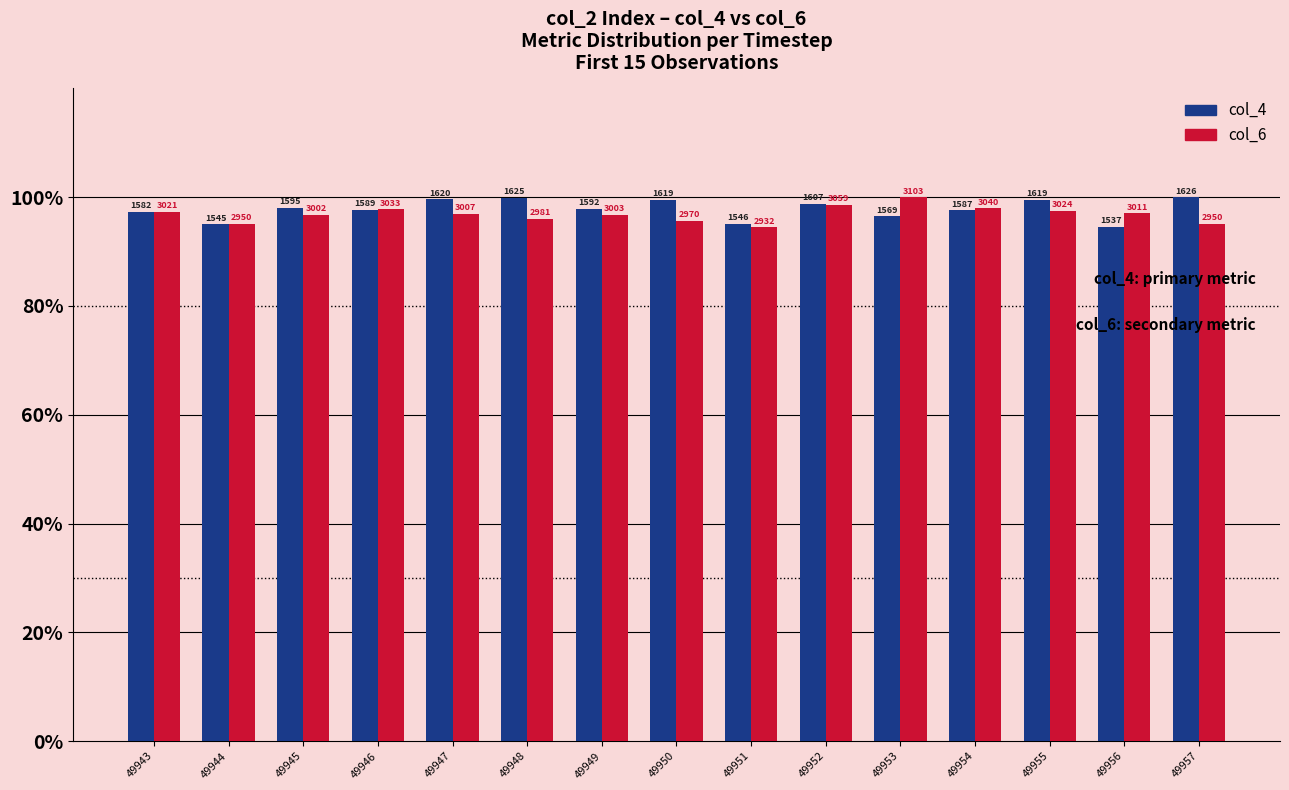

What is the difference between the col_6 values at 49945 and 49943?

0.6